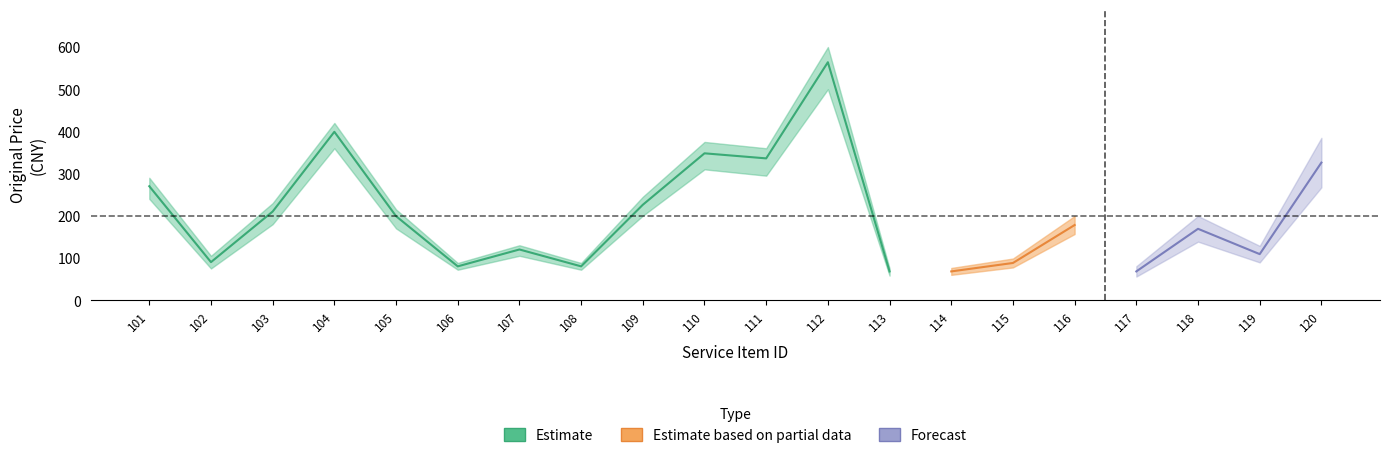

How many values in the original_price series are below 178?

10